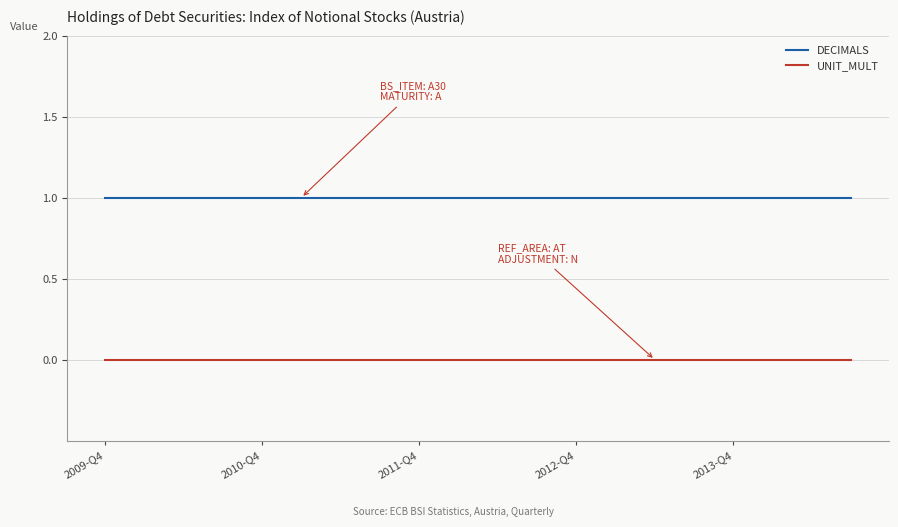

What are all the series names shown in the legend?

DECIMALS, UNIT_MULT